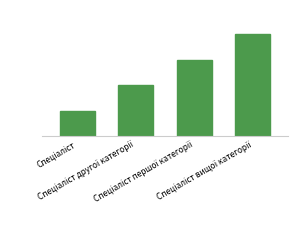

Where does the data first go above 3?

Спеціаліст вищої категорії